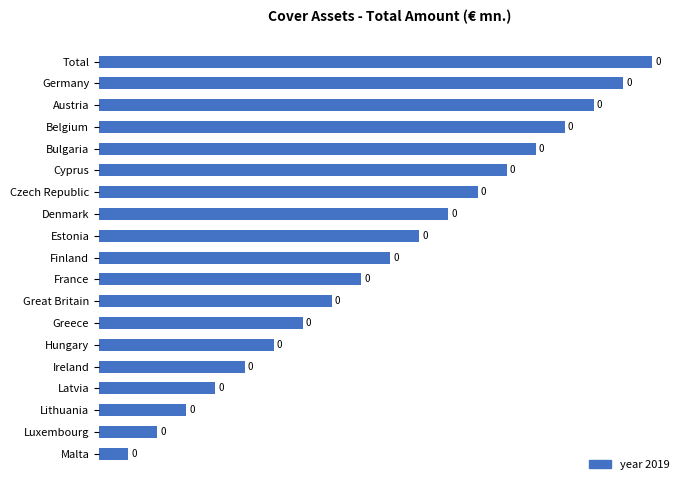

How many bars are there in total?

19